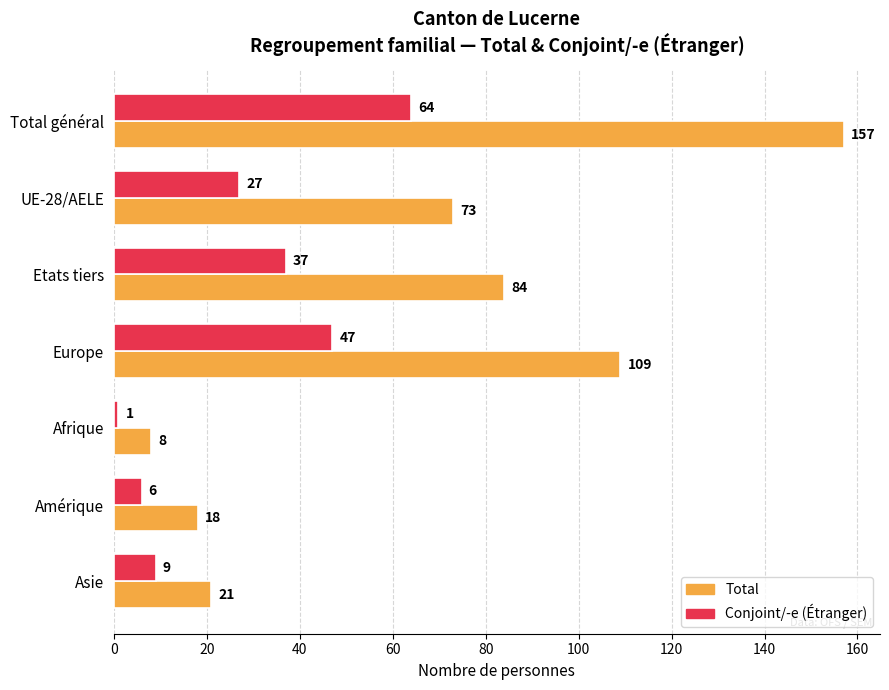

Rank the series by their maximum value, from highest to lowest.

Total, Conjoint/-e (Étranger)